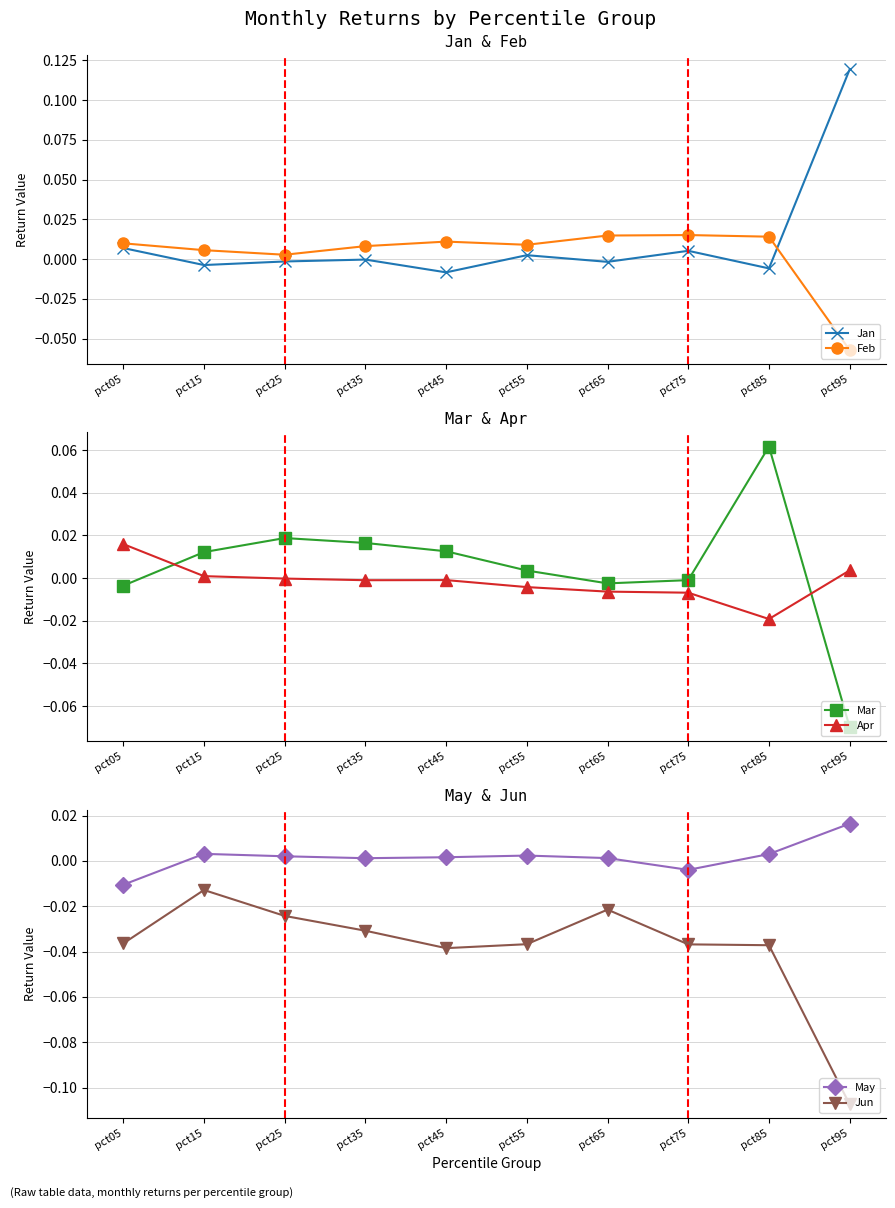

True or false: Jun and Feb cross at least once.

False